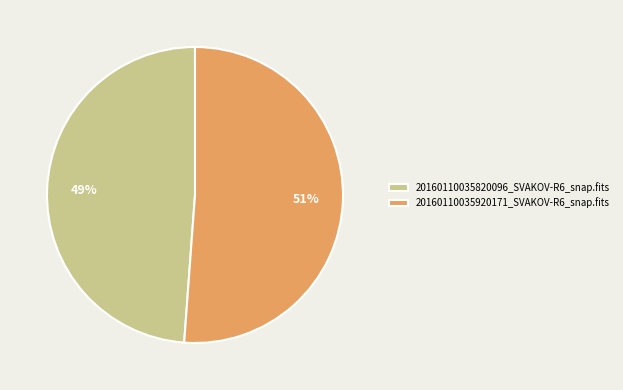

True or false: 20160110035820096_SVAKOV-R6_snap.fits accounts for 49% of the total.

True